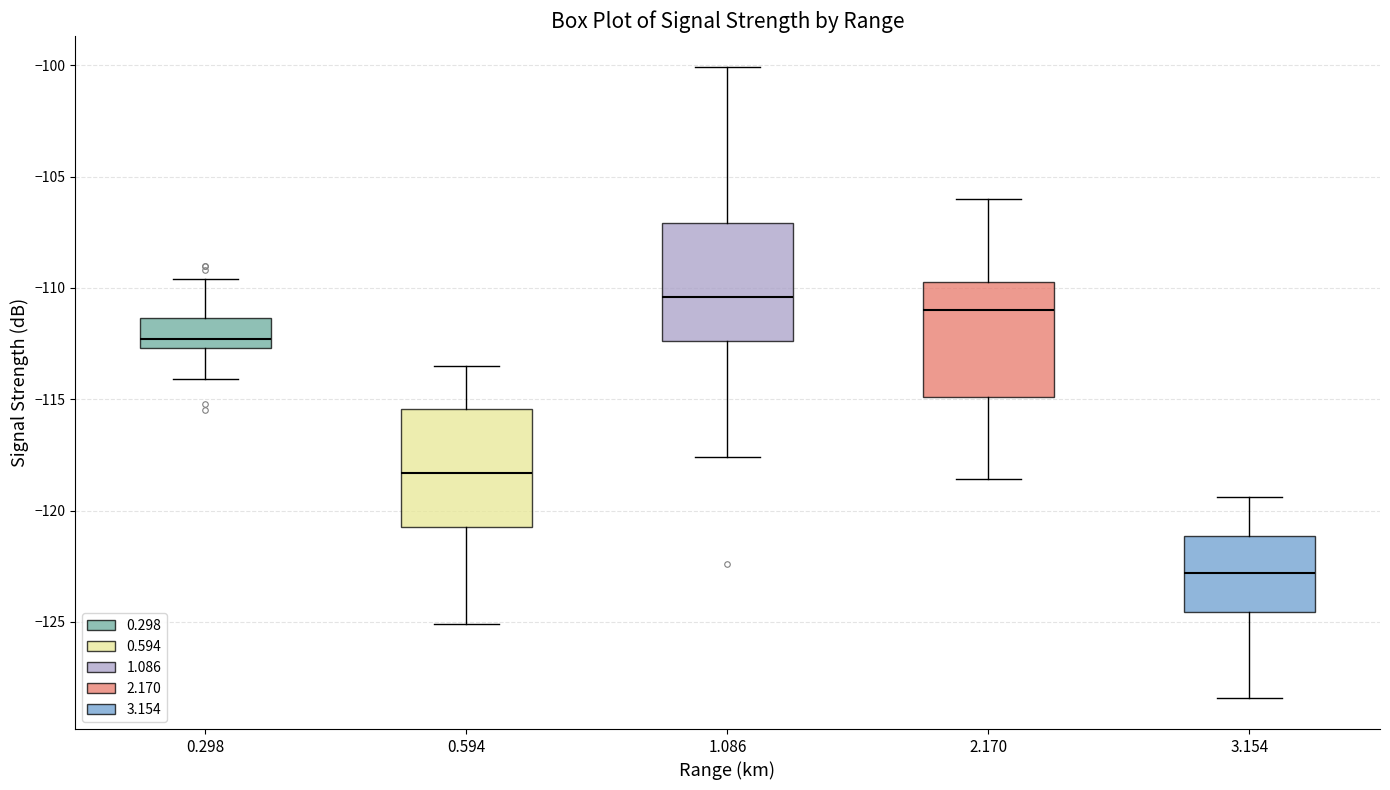

Where is the lower edge of the box at x = 1.086 on the y-axis? The values are not printed on the chart, so give them approximately, as read against the axis.

-112.5